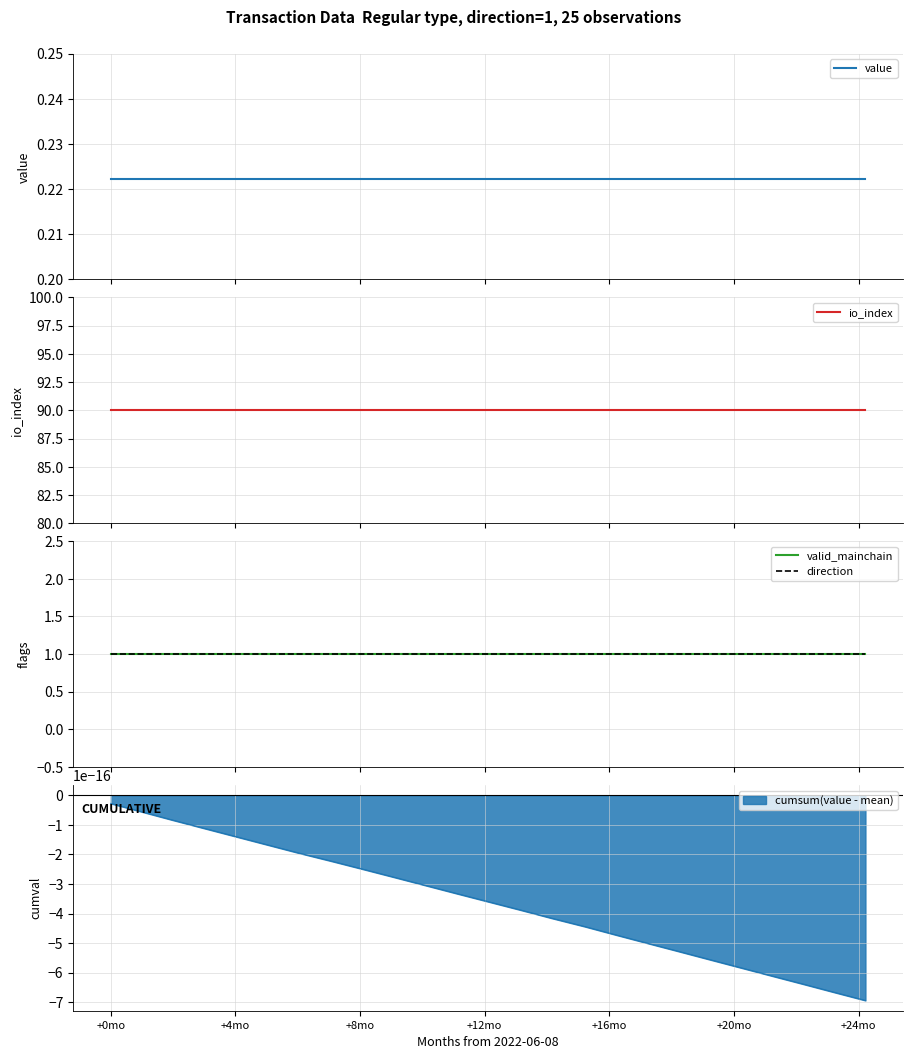

Which series has the largest range (max minus min)?

value